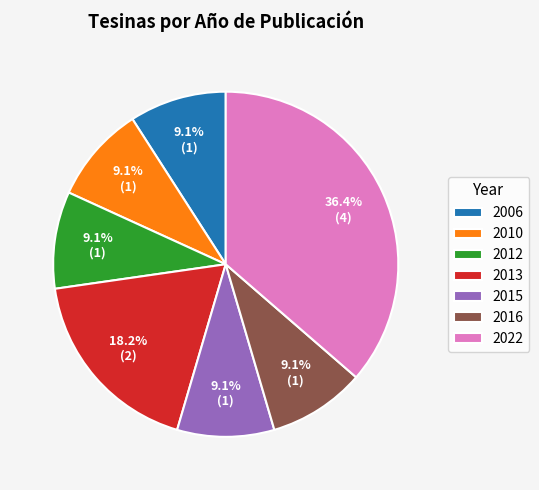

Is the sum of 2012 and 2006 greater than half?

No